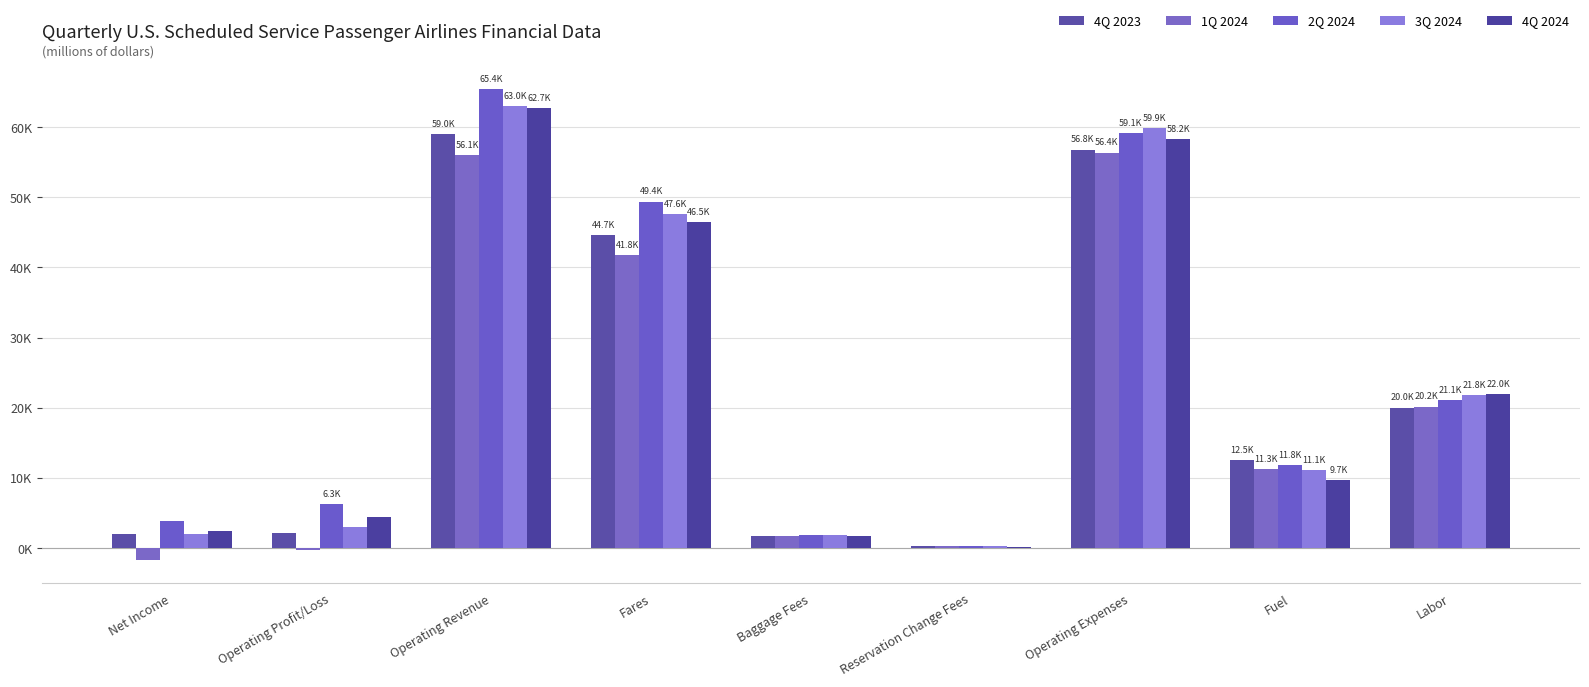

Which series has the largest total across all categories?

2Q 2024